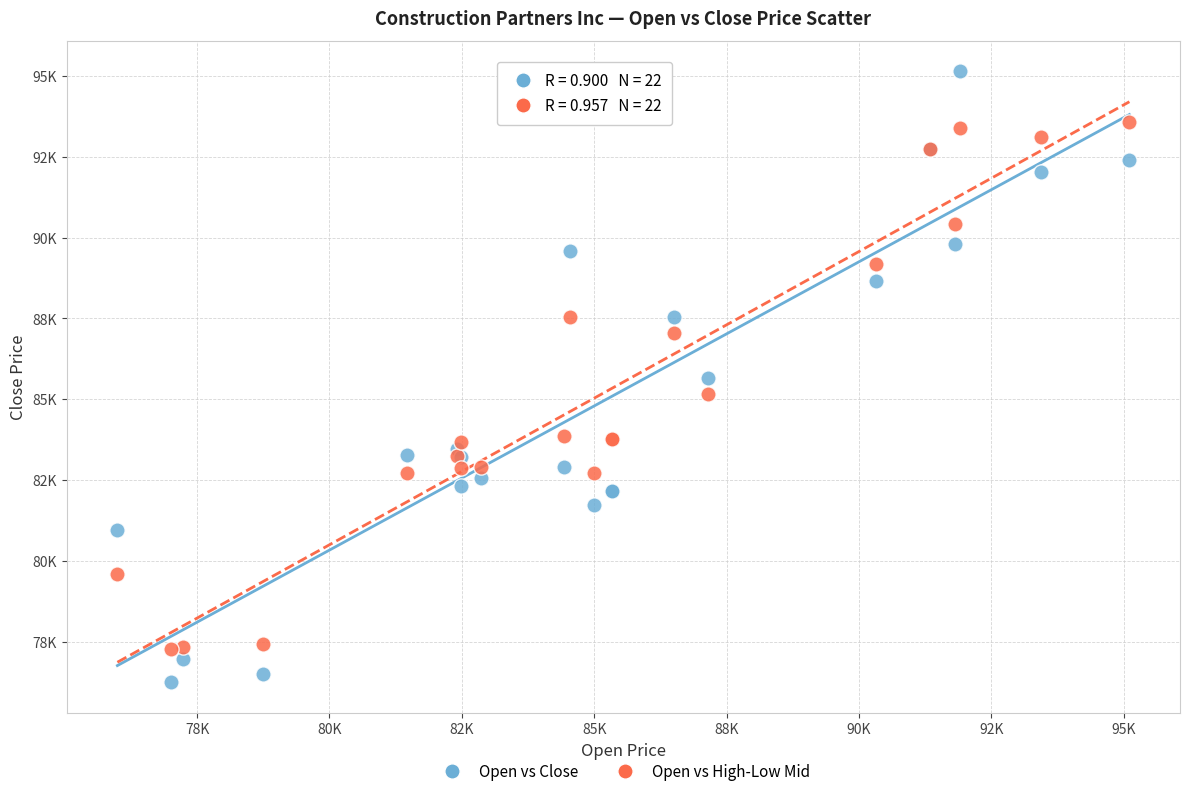

What are all the series names shown in the legend?

Open vs Close, Open vs High-Low Mid